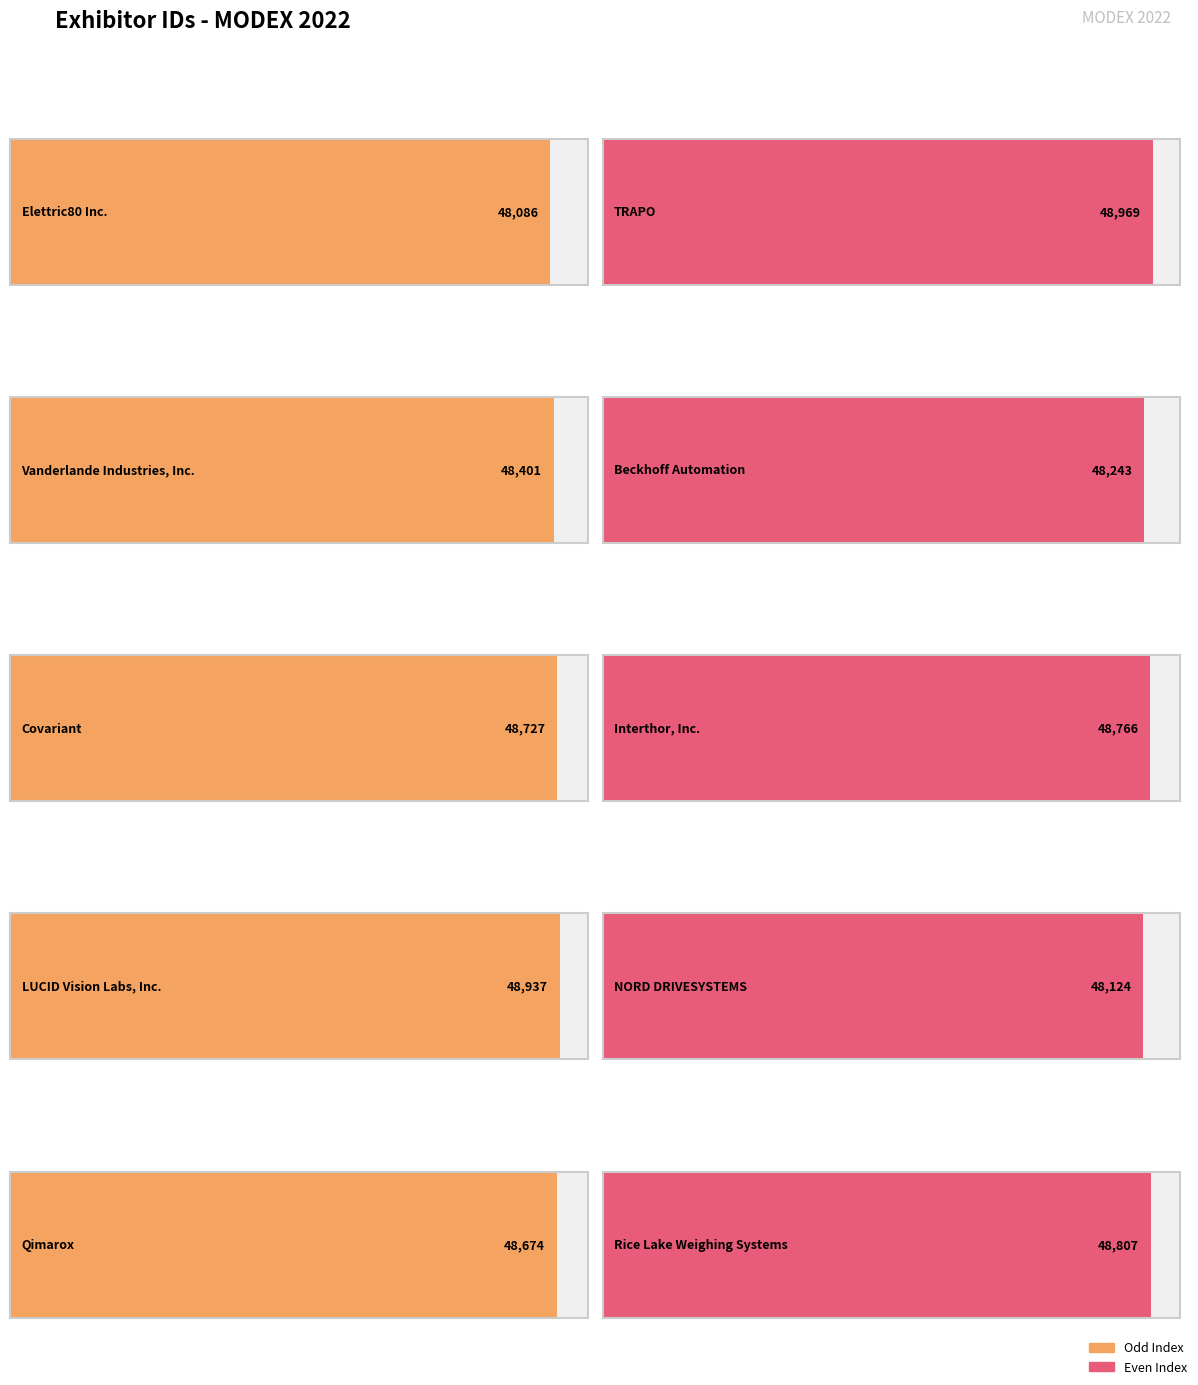

Does the chart contain stacked bars?

No